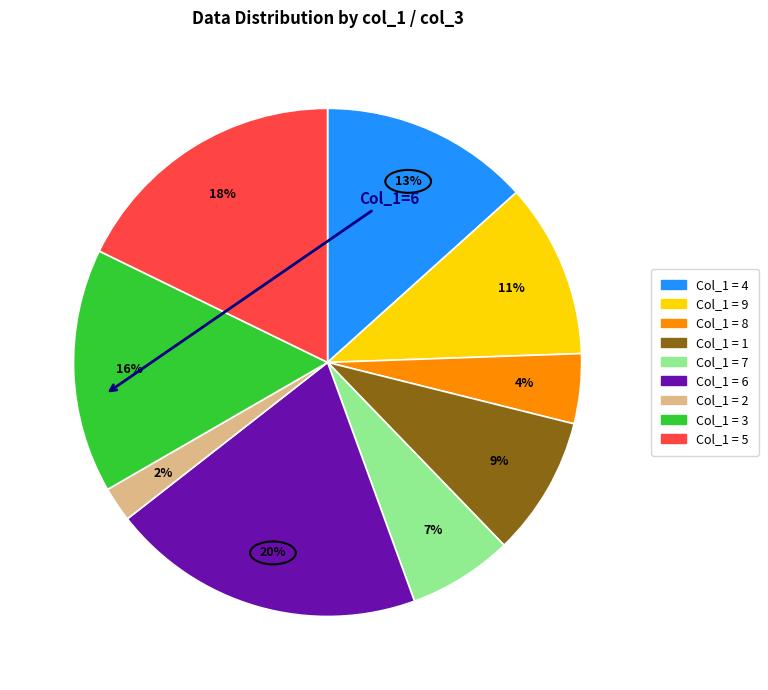

Does any single category account for the majority?

No